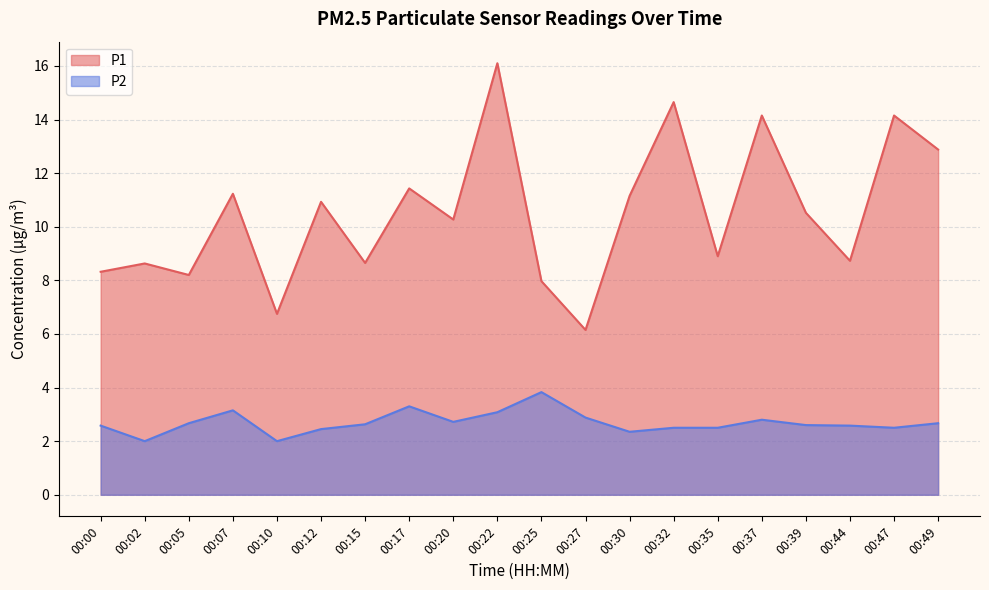

Reading left to right, extract all data points from this chart.

P1: 8.3	8.6	8.2	11.2	6.8	10.9	8.7	11.4	10.3	16.1	8.0	6.2	11.2	14.7	8.9	14.2	10.5	8.7	14.2	12.9
P2: 2.6	2.0	2.7	3.1	2.0	2.5	2.6	3.3	2.7	3.1	3.8	2.9	2.4	2.5	2.5	2.8	2.6	2.6	2.5	2.7